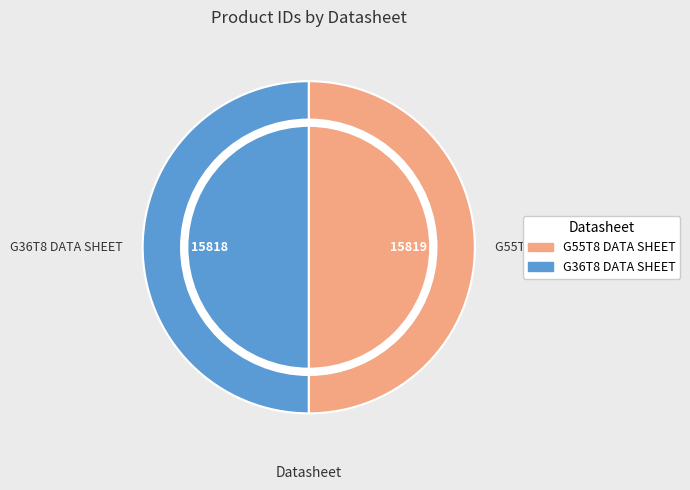

Approximately how many times larger is the value at G36T8 DATA SHEET compared to G55T8 DATA SHEET?

1.0